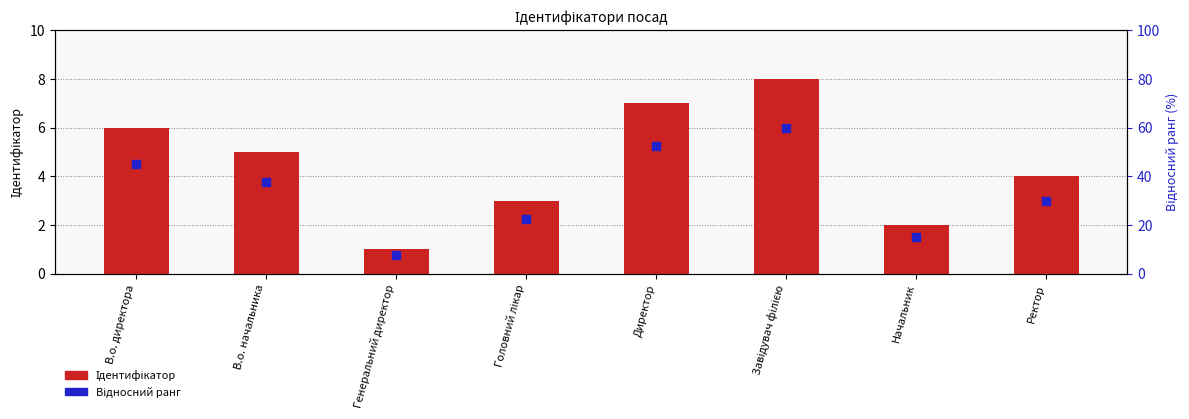

What is the total value across all series at В.о. директора?

10.5